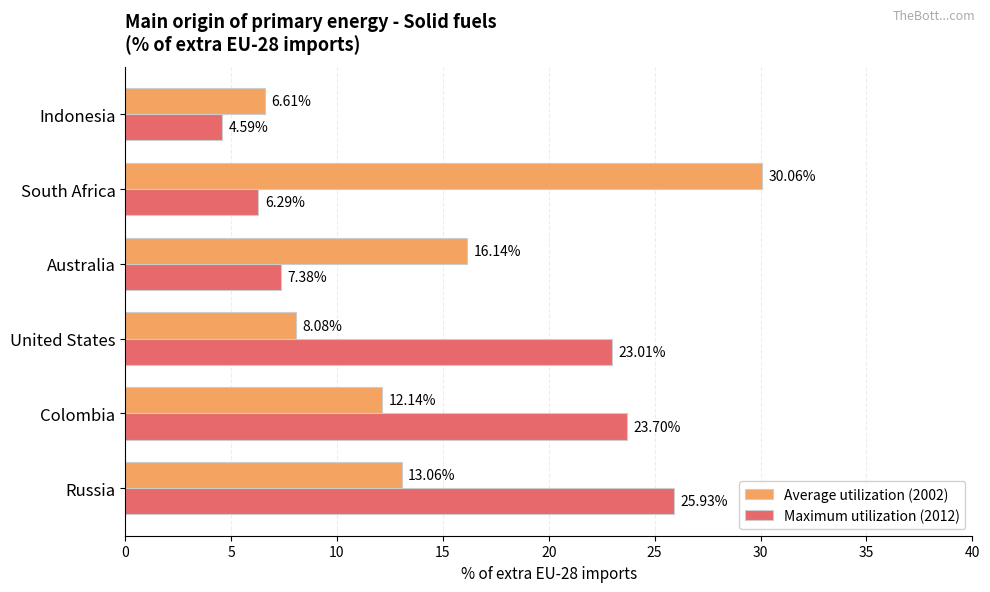

What is the difference between the maximum and minimum values in the Average utilization (2002) series?

23.5